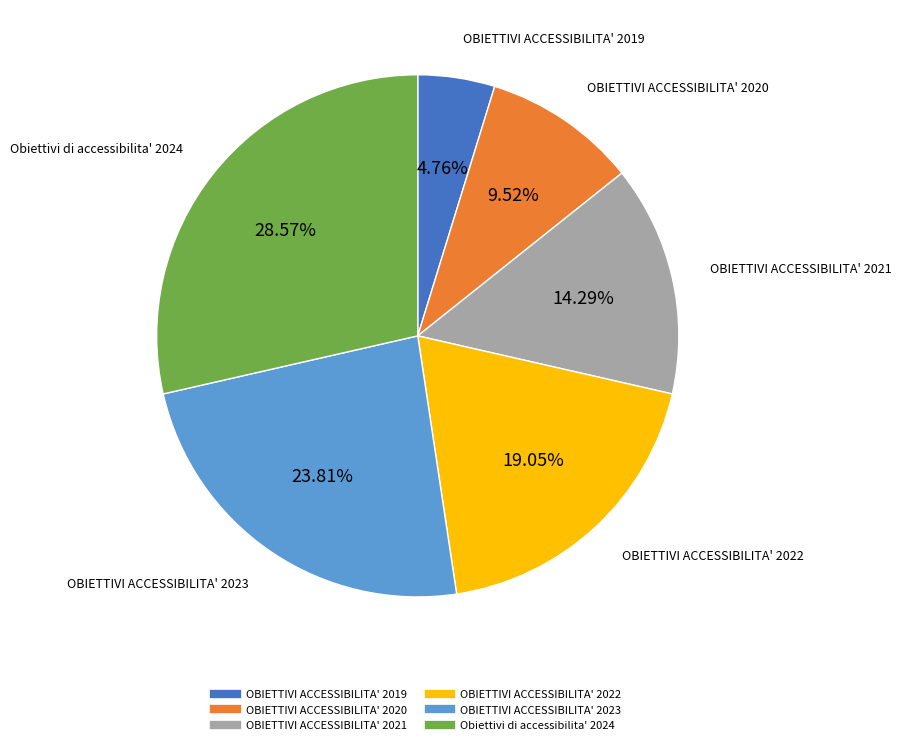

How many segments does this pie chart have?

6